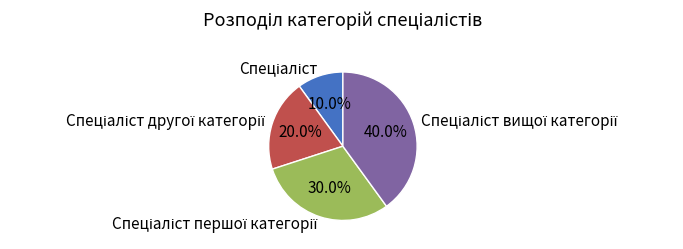

Does any single category account for the majority?

No